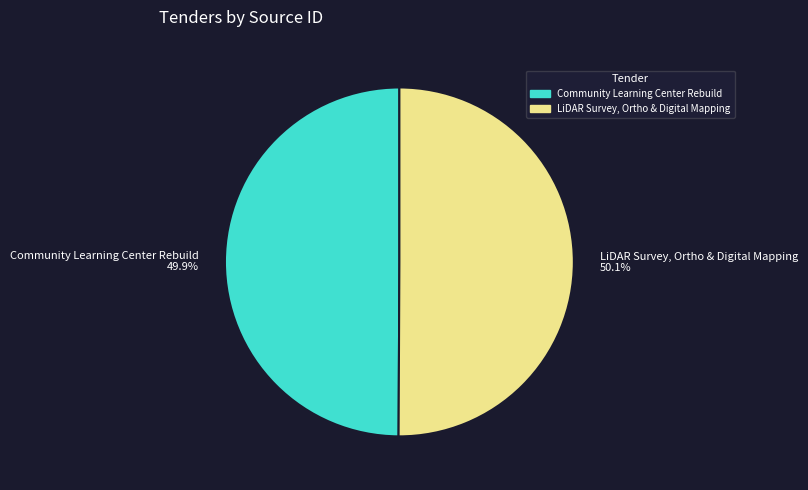

The LiDAR Survey, Ortho & Digital Mapping slice represents 39% of the pie. True or false?

False